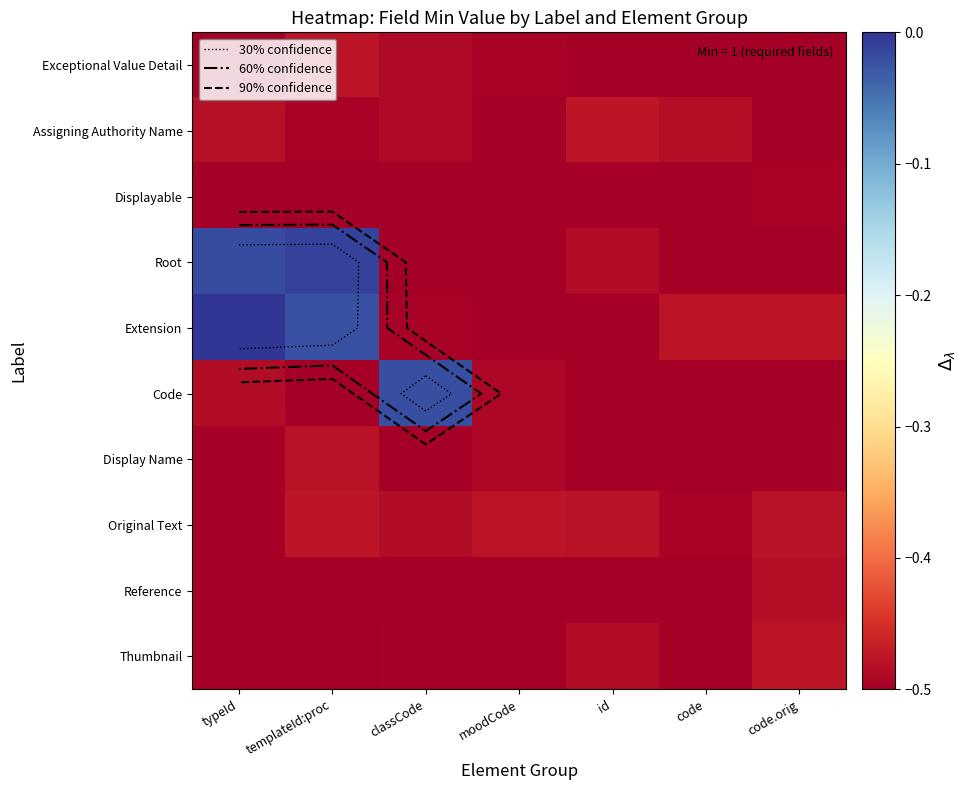

Count the number of data series in this chart.

10